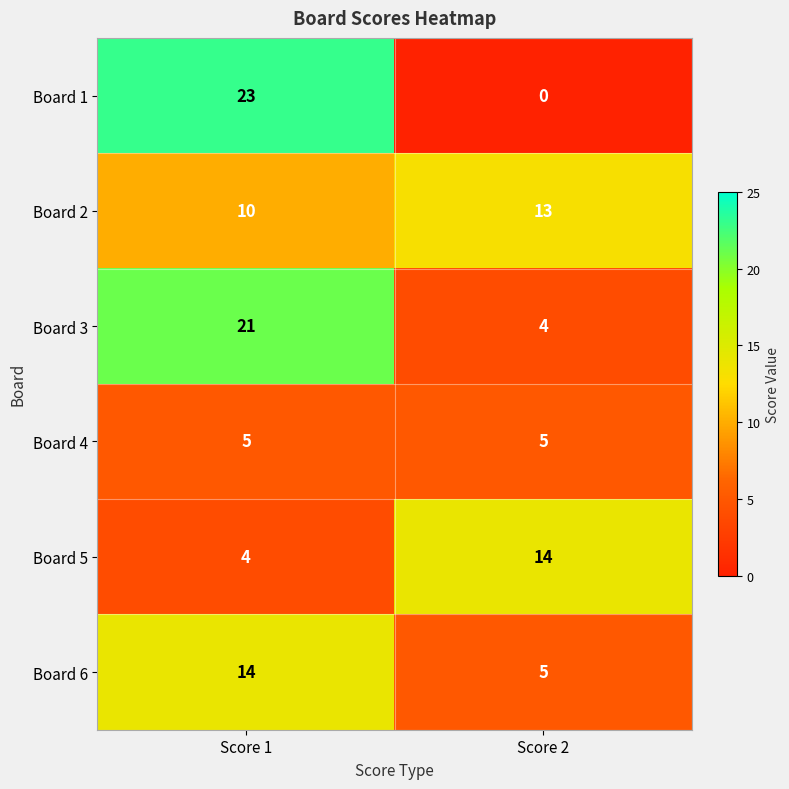

At Score 1, list the series in order from smallest to largest.

Board 5, Board 4, Board 2, Board 6, Board 3, Board 1